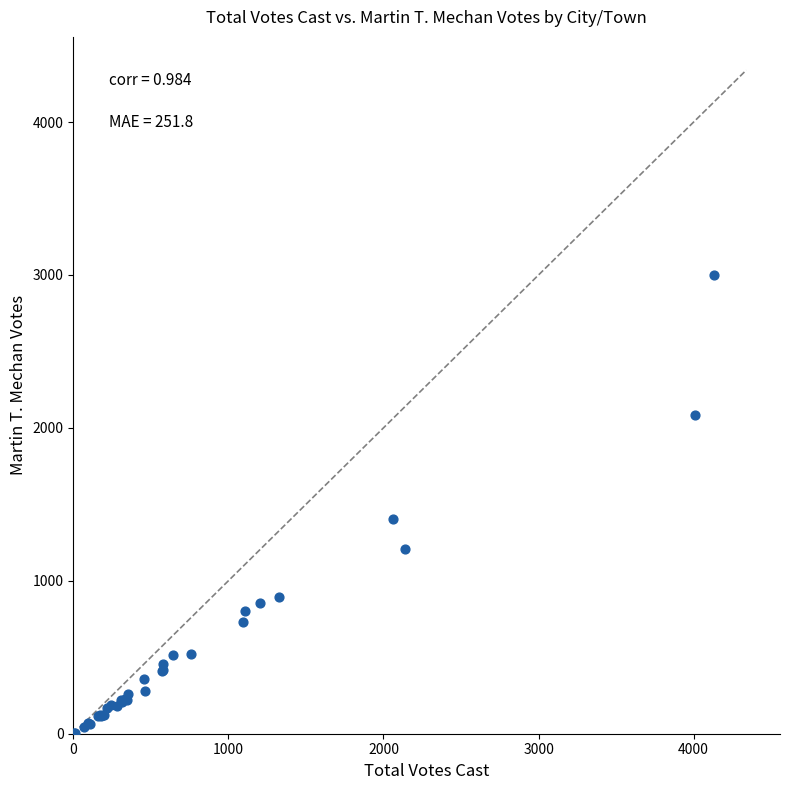

What Y value in the scatter plot is closest to 1501?

1405